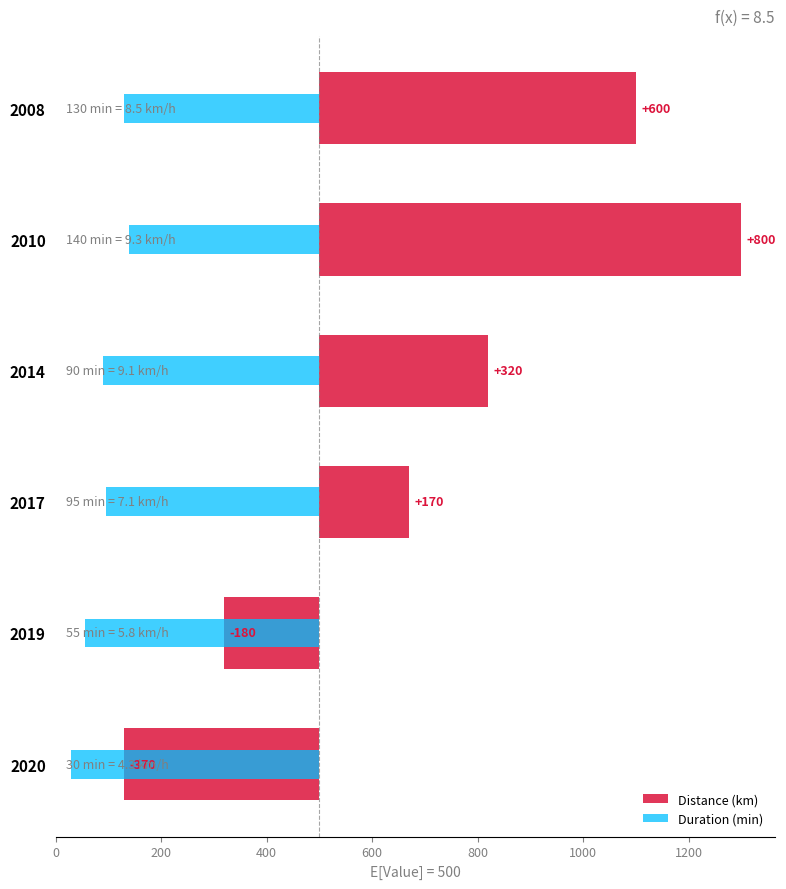

List the series in order of their overall mean, highest first.

Distance (km), Duration (min)